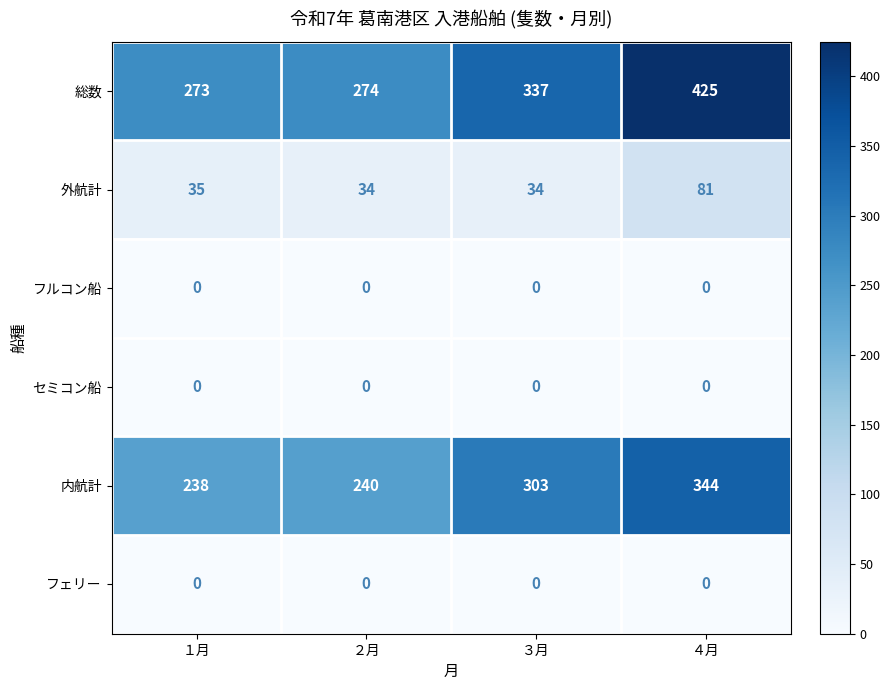

What is the spread (max minus min) of values at ２月?

274